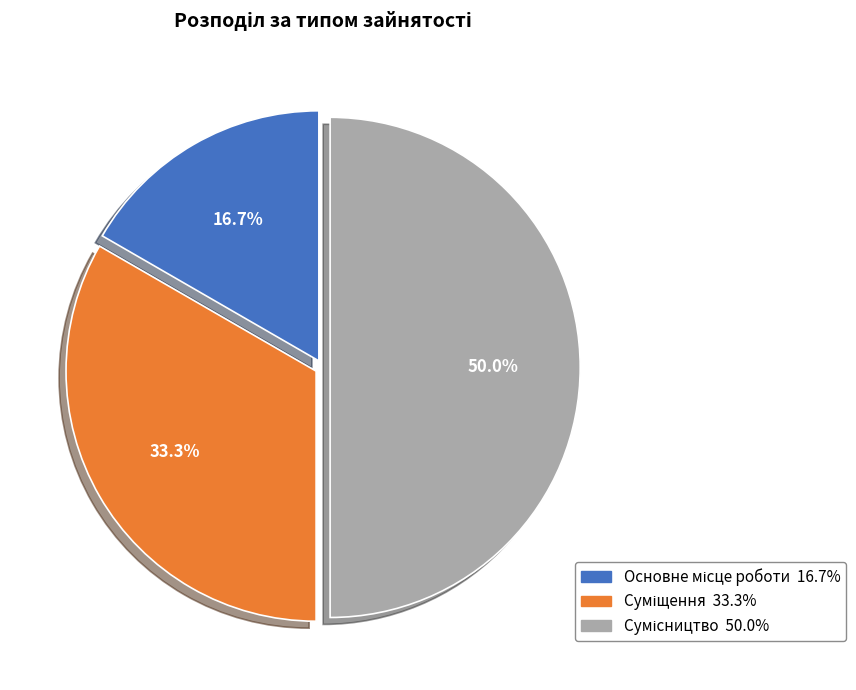

How many slices are in this pie chart?

3